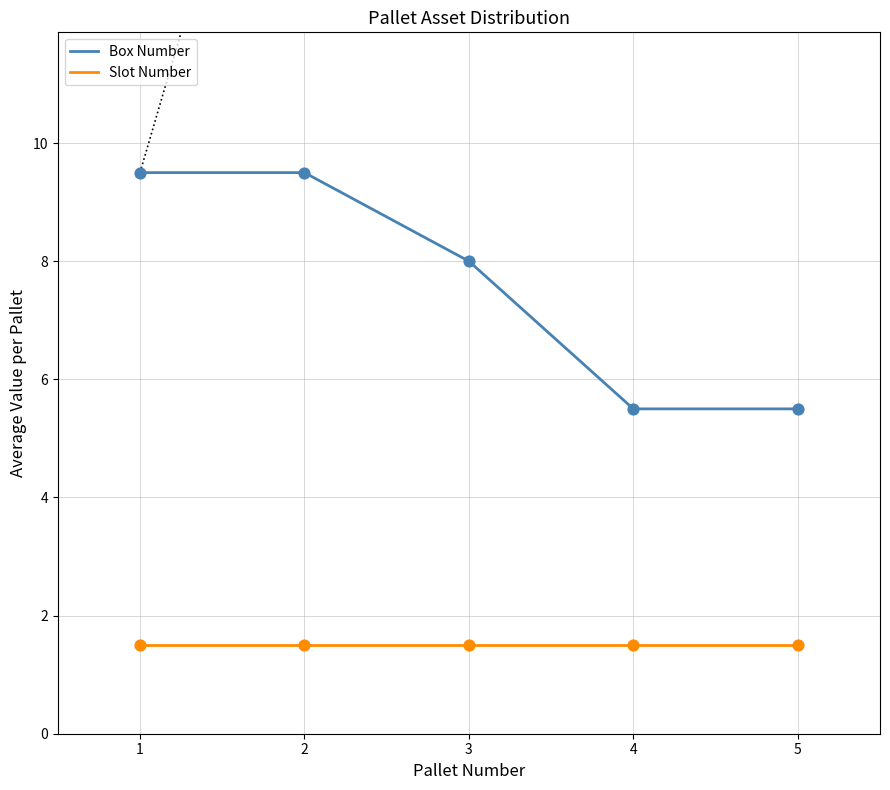

Is the value of Box Number at 3 greater than the value of Slot Number at 4?

Yes